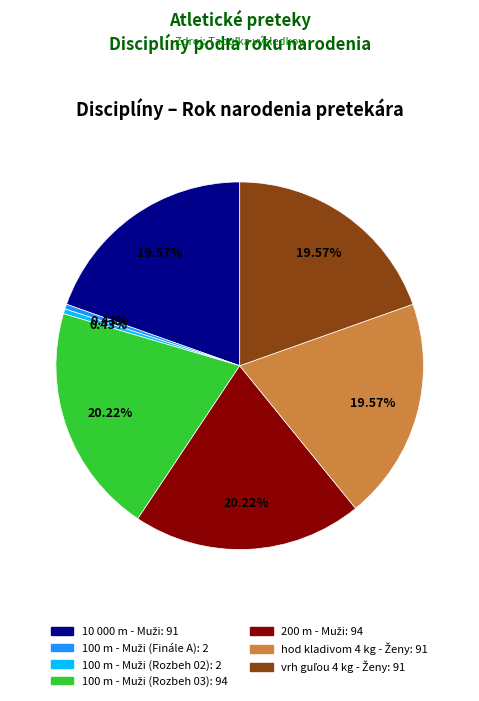

Is there any slice that represents more than half of the pie?

No